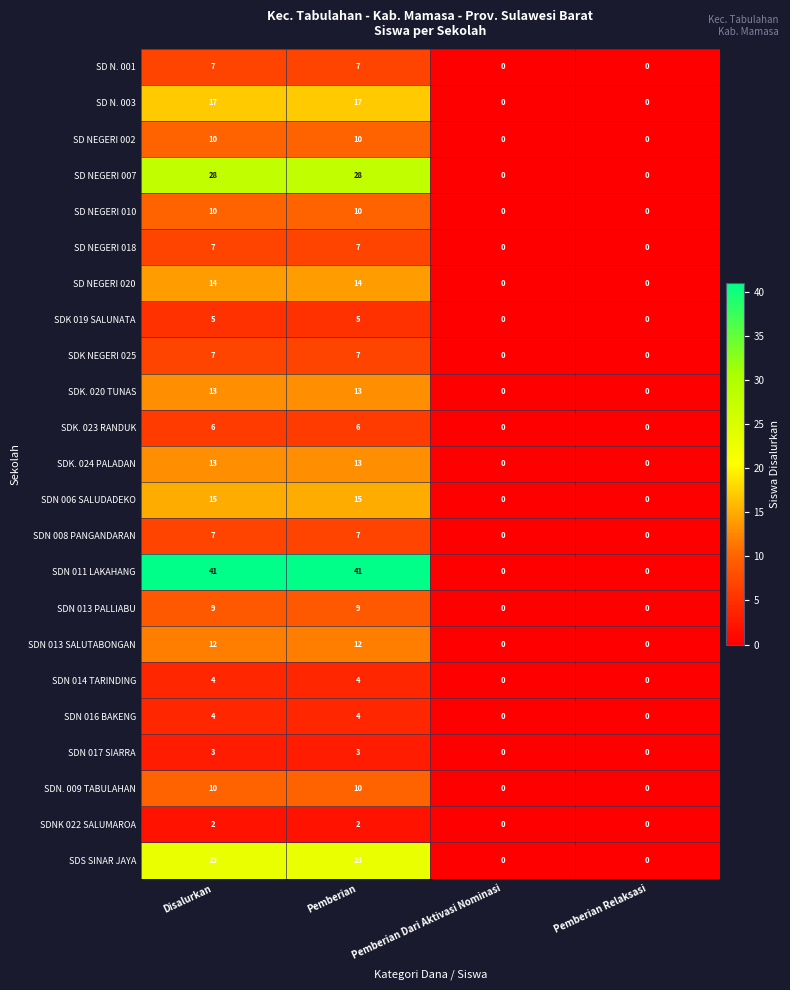

The value of SDN 013 SALUTABONGAN at Pemberian Dari Aktivasi Nominasi is 0. True or false?

True